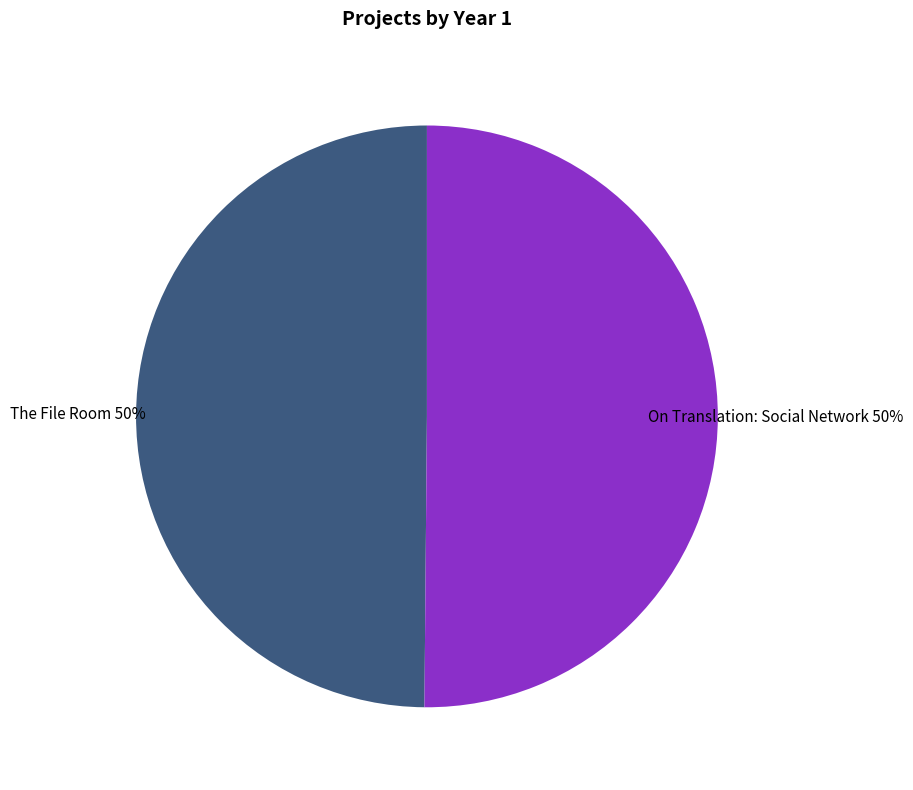

Approximately how many times larger is the value at The File Room compared to On Translation: Social Network?

1.0